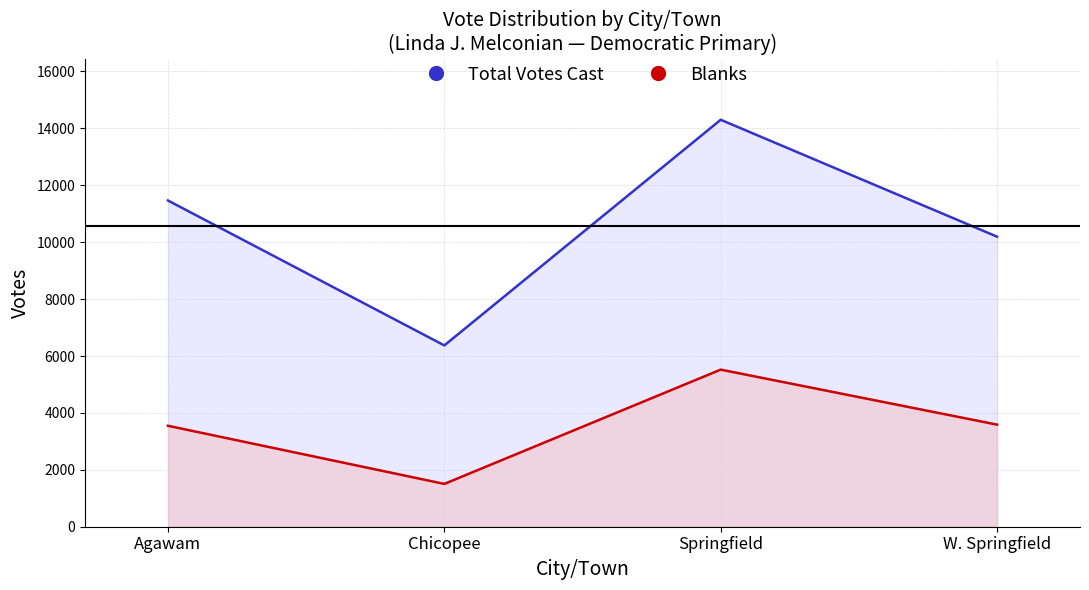

How many values in the Blanks series exceed 3588?

1